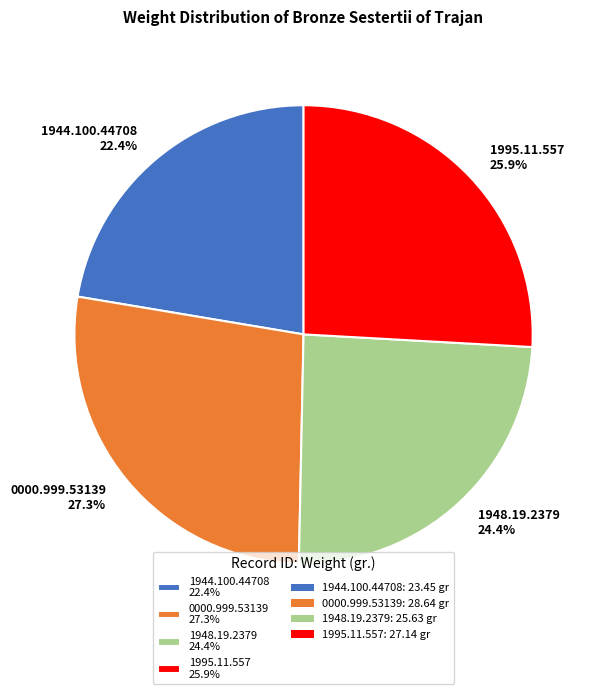

Combined, what portion of the pie is 1944.100.44708 and 1948.19.2379?

46.8%